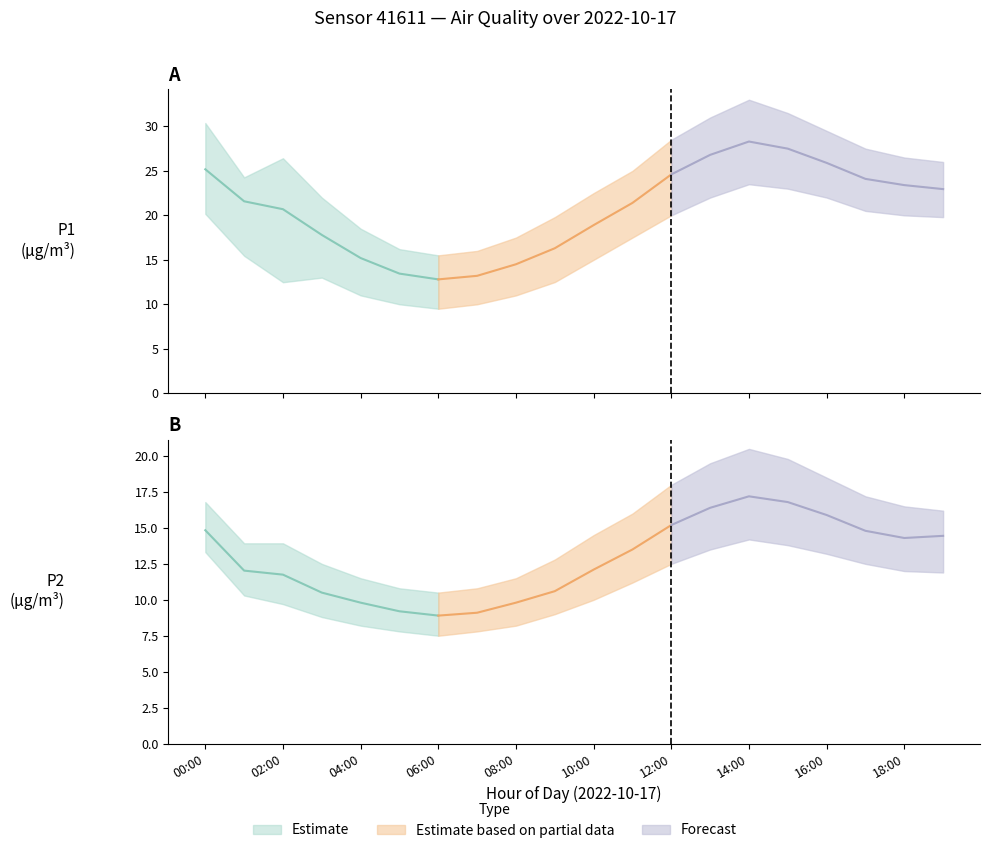

Reading left to right, what are all the values shown in this chart?

P1: 25.2	21.6	20.7	17.8	15.2	13.4	12.8	13.2	14.5	16.3	18.9	21.4	24.6	26.8	28.3	27.5	25.9	24.1	23.4	22.9
P2: 14.8	12.0	11.8	10.5	9.8	9.2	8.9	9.1	9.8	10.6	12.1	13.5	15.2	16.4	17.2	16.8	15.9	14.8	14.3	14.4